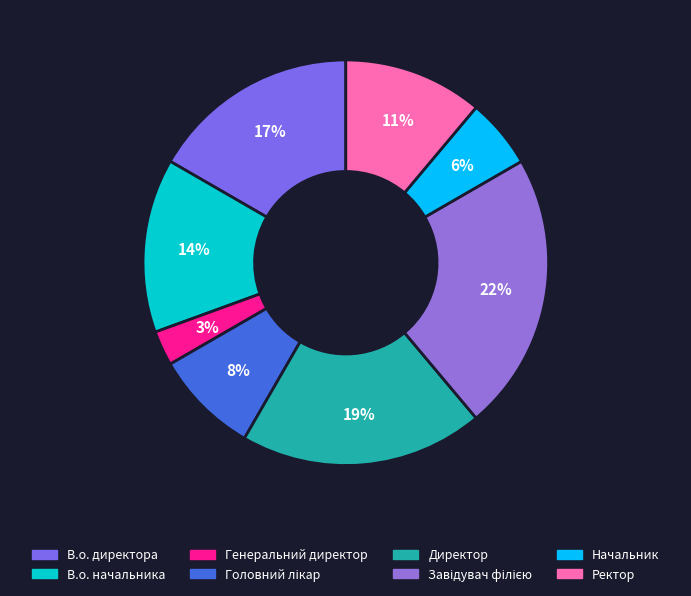

To the nearest percent, what percentage of the pie is Генеральний директор?

3%